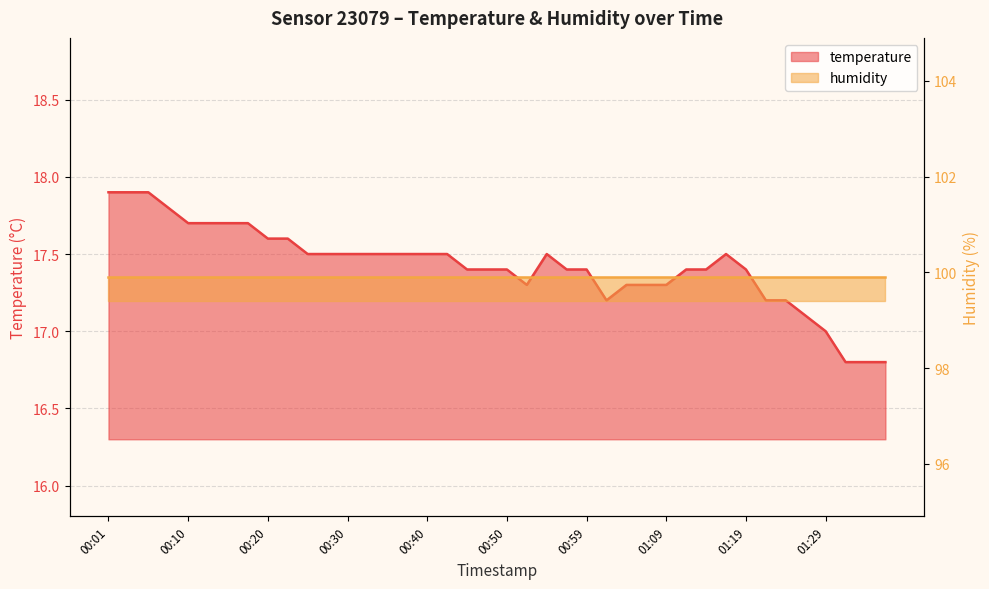

What is the difference between the values at 00:20 and 00:27?

0.1